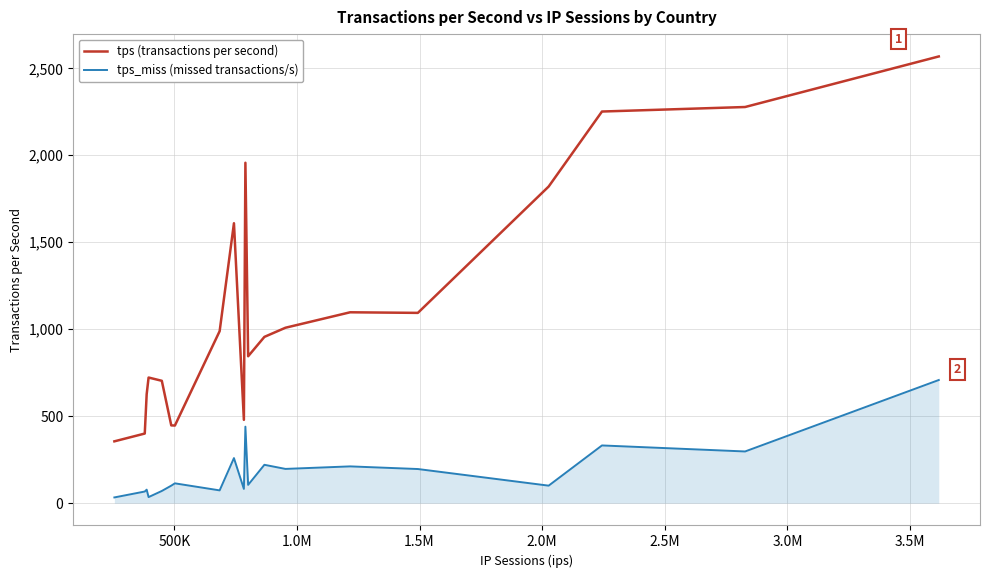

Does the chart have visible grid lines?

Yes